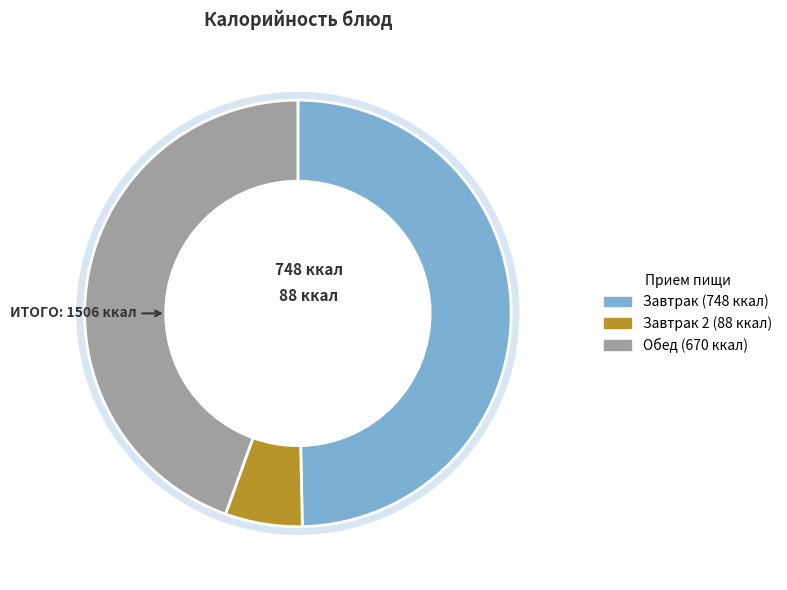

Does any single category account for the majority?

No